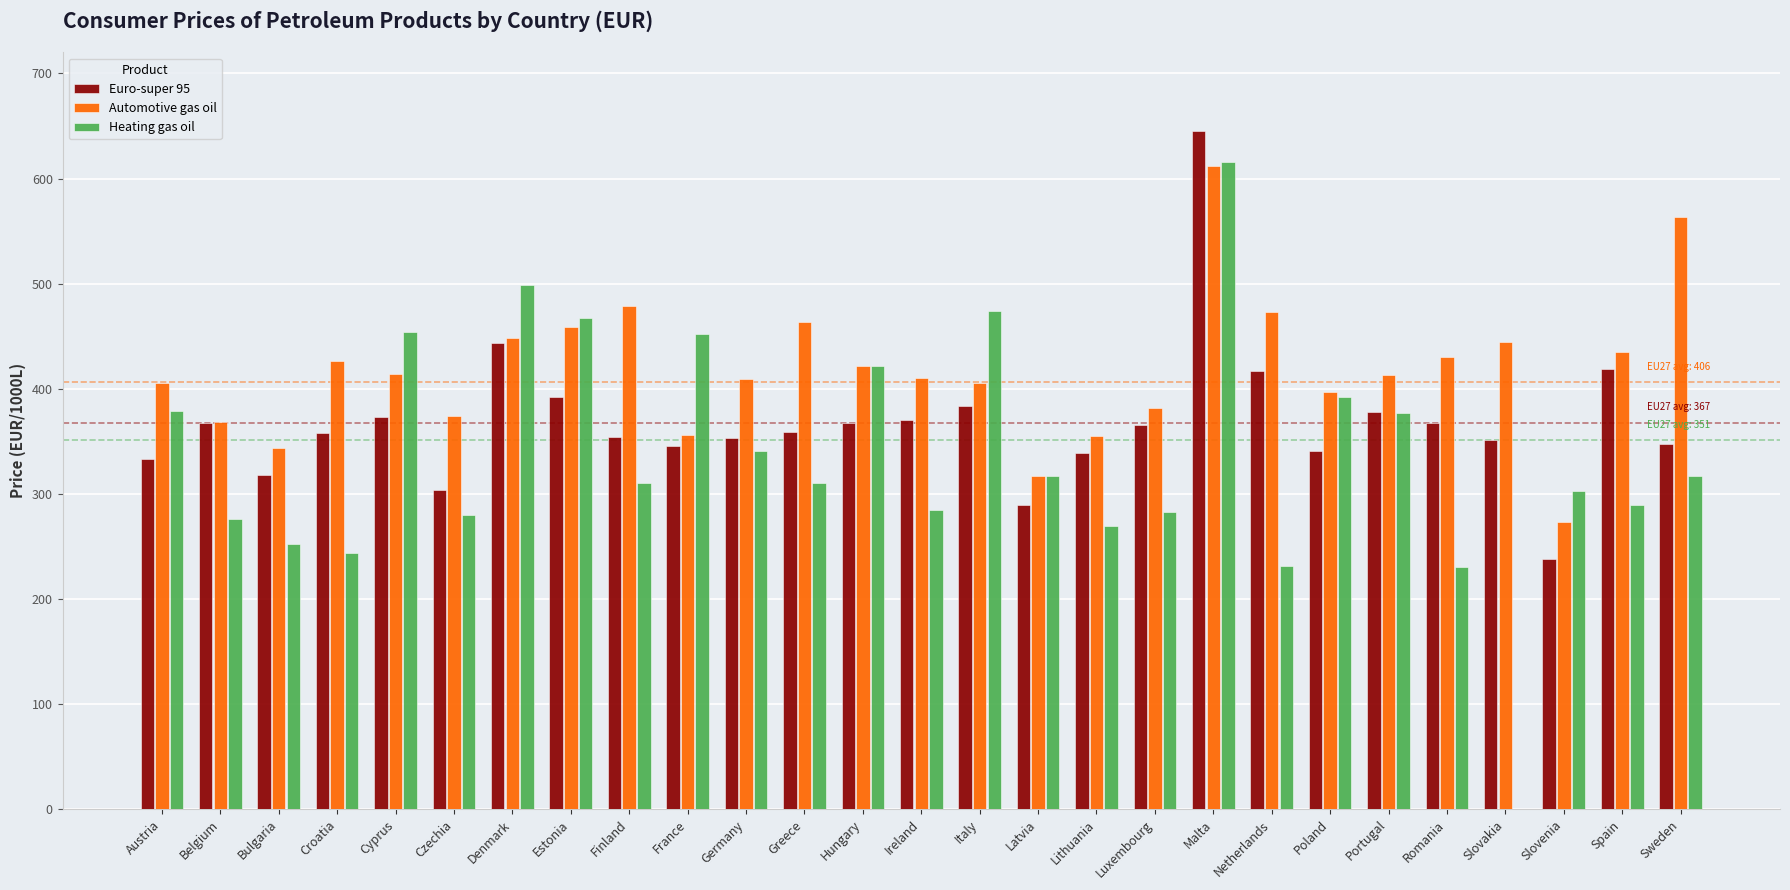

What is the lowest value of the Euro-super 95 series?

237.8